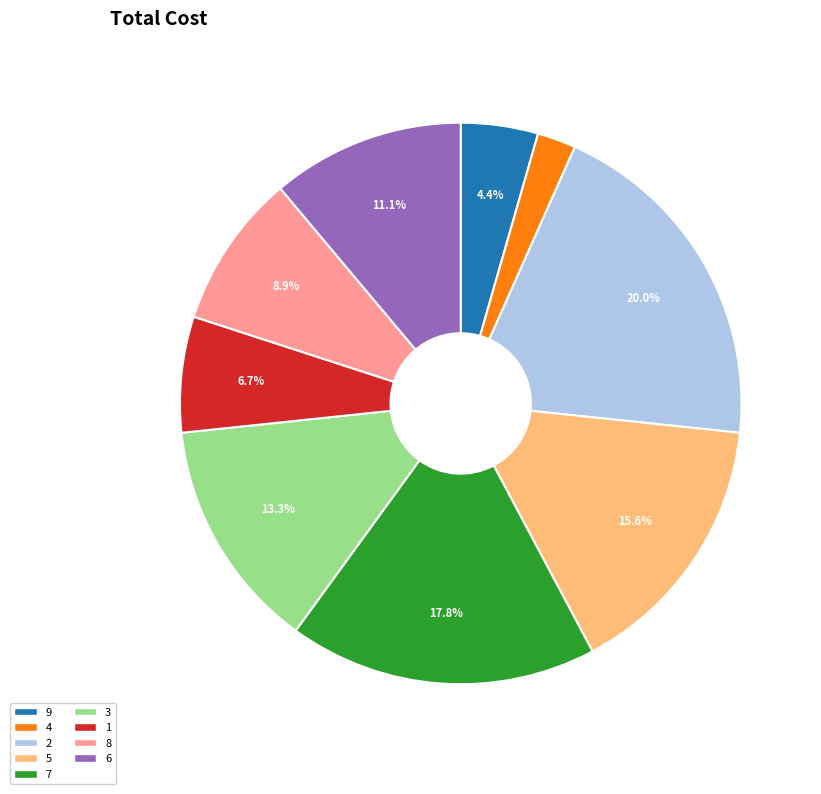

Does 7 represent more than half of the total?

No